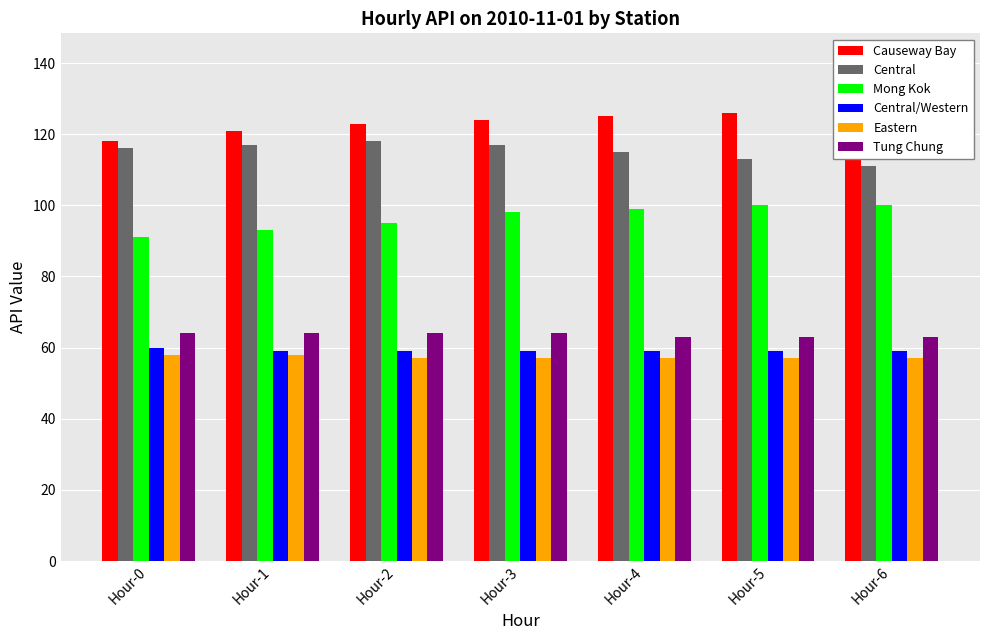

What is the sum of all Mong Kok values?

676